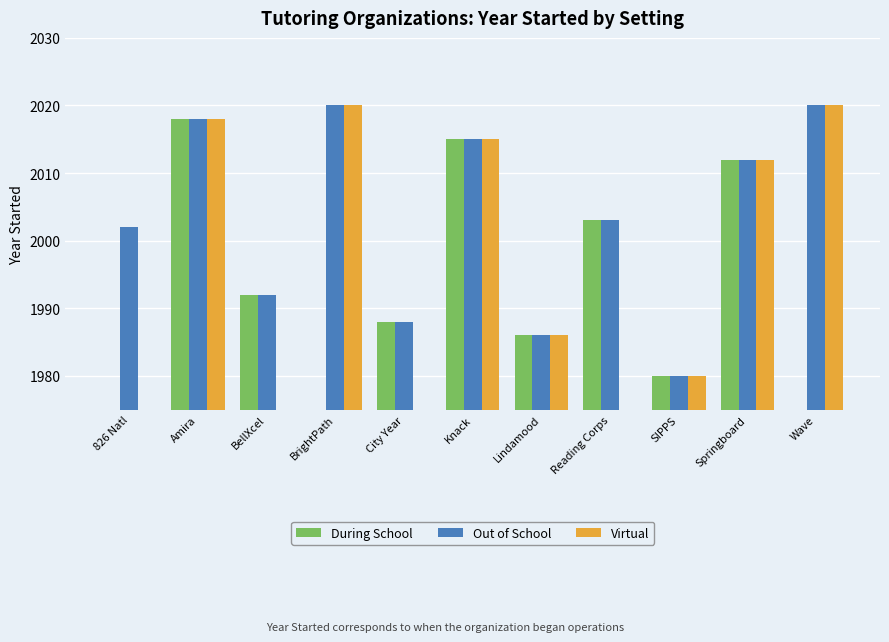

What is the highest value of the Out of School series?

2020